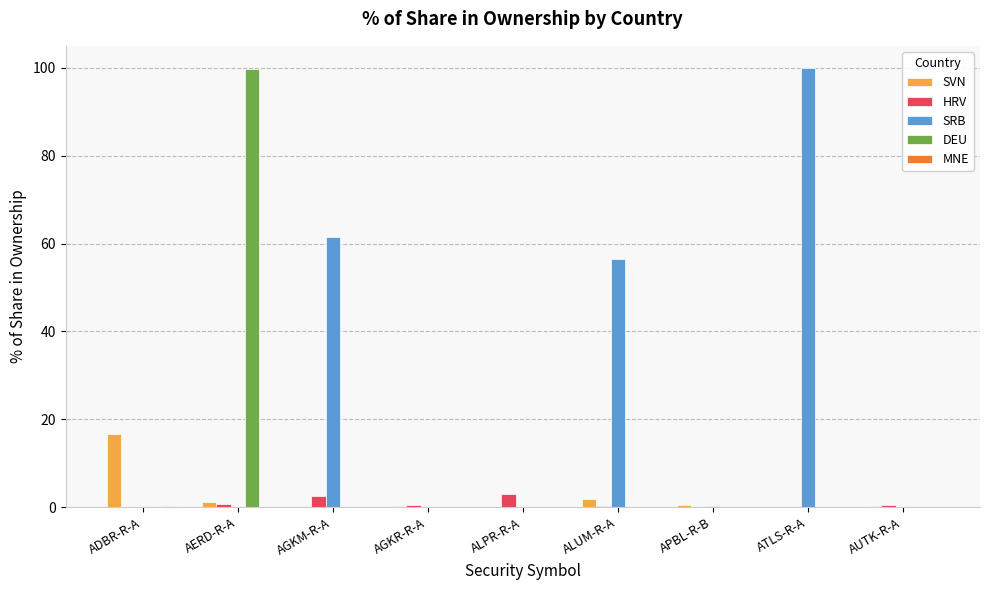

The value of SVN at ADBR-R-A is 8.7. True or false?

False